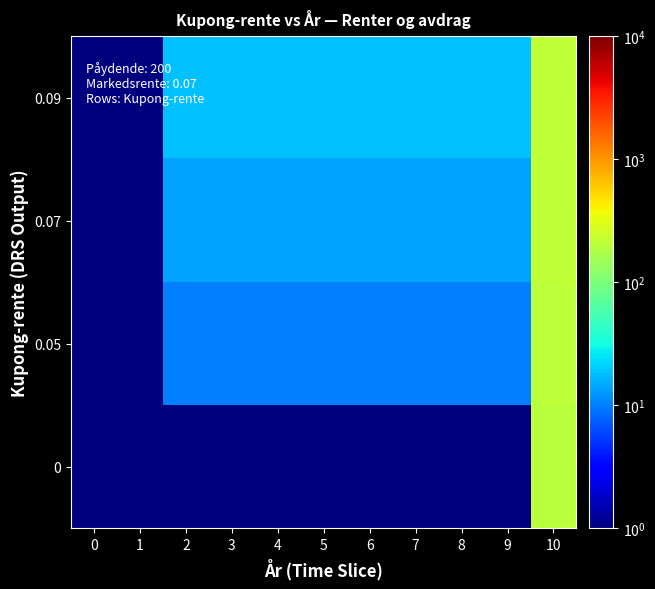

At how many categories does at least one series exceed 193?

1